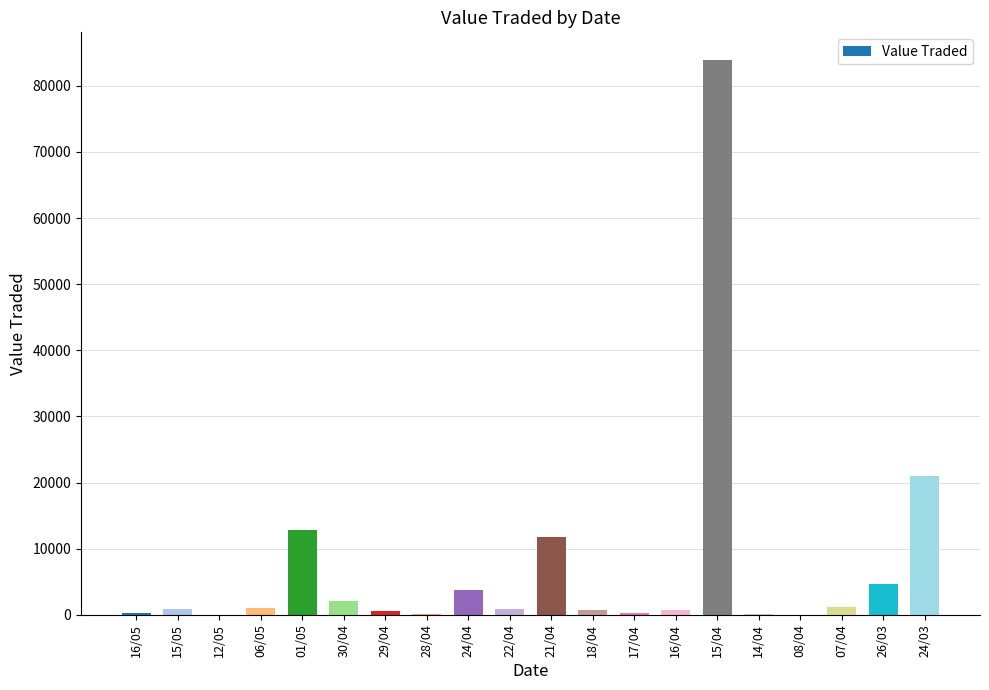

What is the sum of all values?

146979